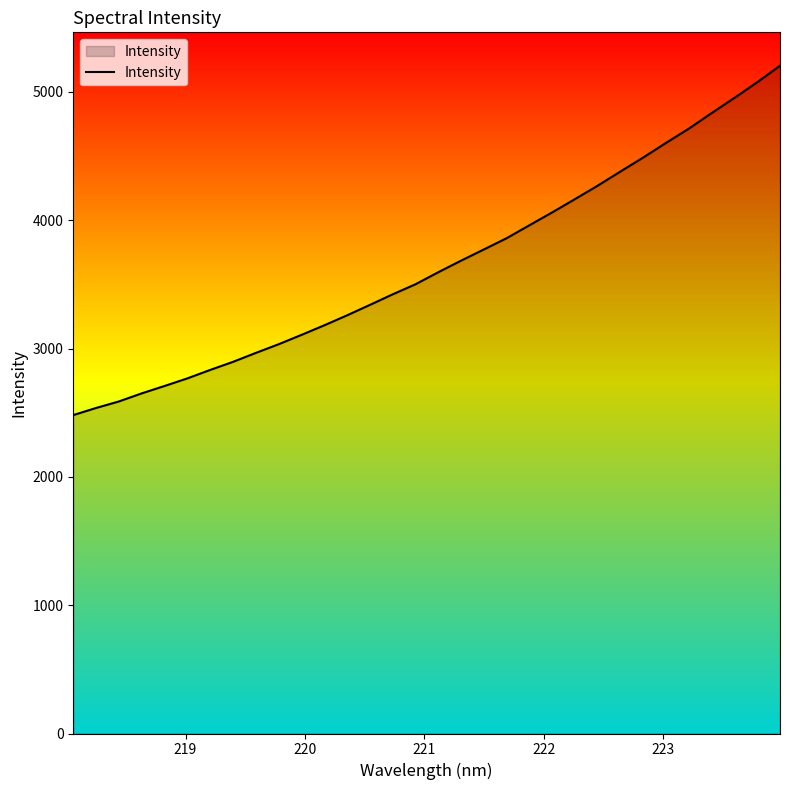

What is the difference between the maximum and minimum values?

2722.5